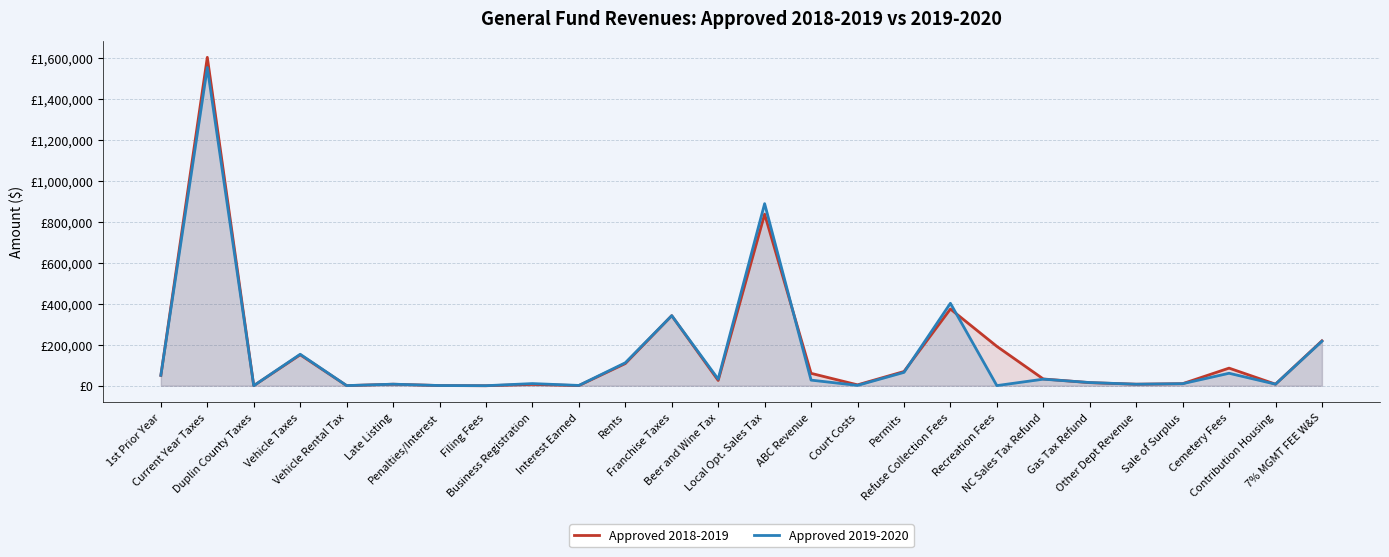

What are all the series names shown in the legend?

Approved 2018-2019, Approved 2019-2020